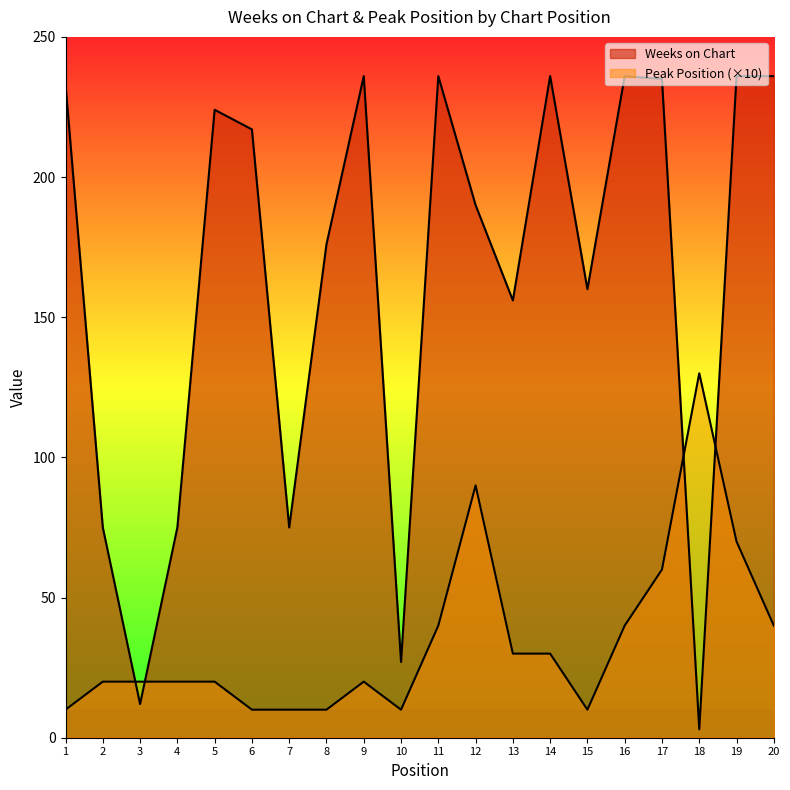

Does the chart have visible grid lines?

No